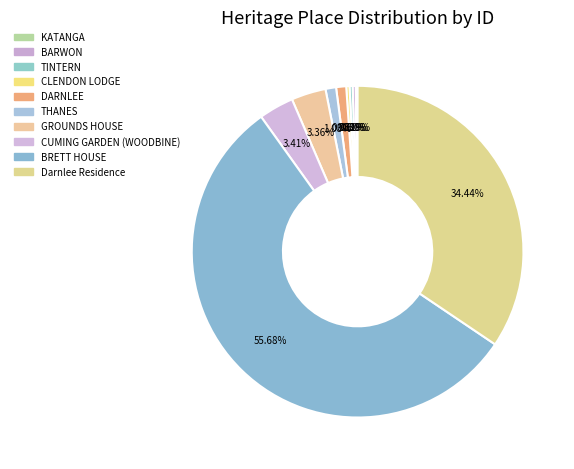

Which category has the biggest portion of the pie?

BRETT HOUSE